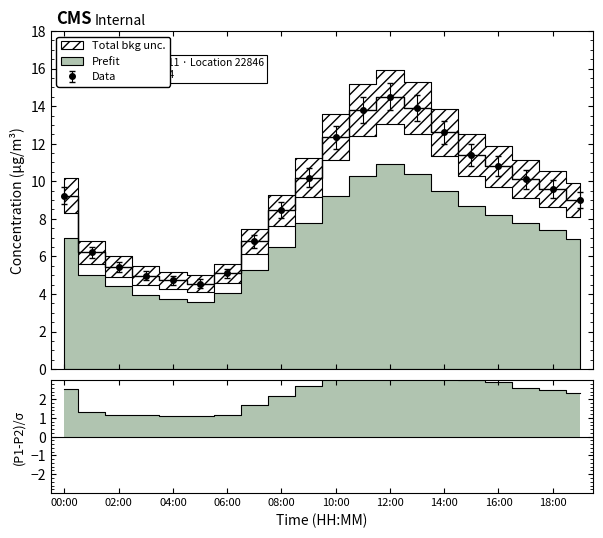

What position from the left is 11:00?

12